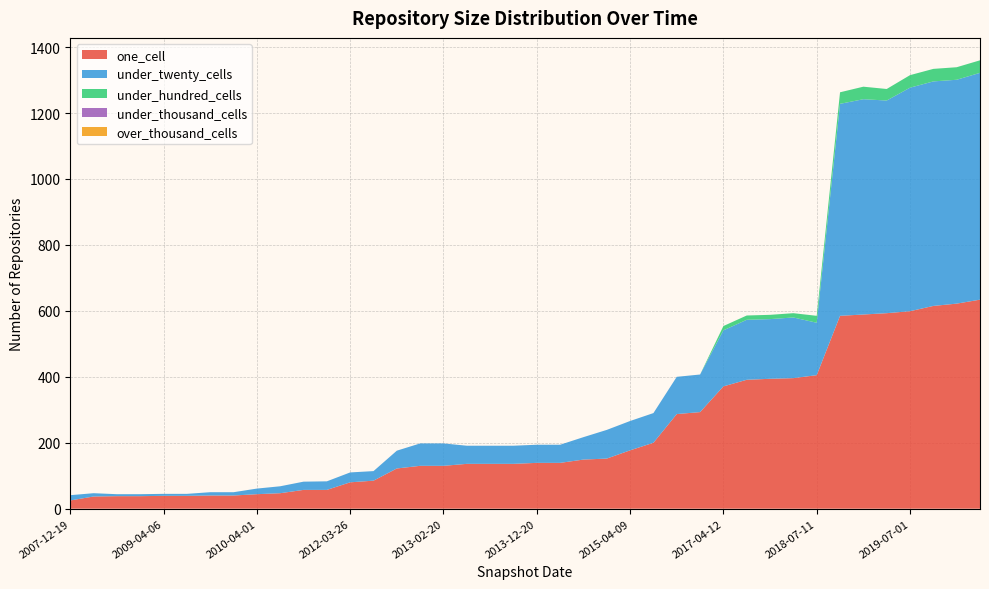

Reading left to right, transcribe all the data shown in this chart.

one_cell: 2007-12-19=25	2008-06-27=37	2008-10-10=38	2008-12-17=38	2009-04-06=39	2009-06-17=39	2009-09-25=40	2009-12-16=40	2010-04-01=44	2010-11-17=47	2011-02-21=57	2011-09-05=57	2012-03-26=80	2012-07-13=85	2012-10-31=122	2012-12-11=130	2013-02-20=130	2013-05-21=136	2013-07-09=136	2013-09-10=136	2013-12-20=139	2014-03-28=139	2014-09-08=149	2015-01-19=152	2015-04-09=177	2015-07-03=200	2015-10-01=287	2016-12-27=293	2017-04-12=371	2017-07-24=391	2017-10-12=394	2017-12-22=396	2018-07-11=405	2018-09-28=585	2019-01-01=589	2019-04-06=593	2019-07-01=599	2019-10-09=615	2020-01-01=622	2020-04-01=634
under_twenty_cells: 2007-12-19=16	2008-06-27=10	2008-10-10=6	2008-12-17=6	2009-04-06=6	2009-06-17=6	2009-09-25=10	2009-12-16=10	2010-04-01=17	2010-11-17=21	2011-02-21=25	2011-09-05=26	2012-03-26=30	2012-07-13=29	2012-10-31=54	2012-12-11=68	2013-02-20=68	2013-05-21=55	2013-07-09=55	2013-09-10=55	2013-12-20=55	2014-03-28=55	2014-09-08=68	2015-01-19=87	2015-04-09=89	2015-07-03=90	2015-10-01=113	2016-12-27=114	2017-04-12=170	2017-07-24=182	2017-10-12=181	2017-12-22=184	2018-07-11=159	2018-09-28=643	2019-01-01=653	2019-04-06=645	2019-07-01=678	2019-10-09=681	2020-01-01=679	2020-04-01=688
under_hundred_cells: 2007-12-19=0	2008-06-27=0	2008-10-10=0	2008-12-17=0	2009-04-06=0	2009-06-17=0	2009-09-25=0	2009-12-16=0	2010-04-01=0	2010-11-17=0	2011-02-21=0	2011-09-05=0	2012-03-26=0	2012-07-13=0	2012-10-31=0	2012-12-11=0	2013-02-20=0	2013-05-21=0	2013-07-09=0	2013-09-10=0	2013-12-20=0	2014-03-28=0	2014-09-08=0	2015-01-19=0	2015-04-09=0	2015-07-03=0	2015-10-01=0	2016-12-27=0	2017-04-12=13	2017-07-24=13	2017-10-12=13	2017-12-22=13	2018-07-11=21	2018-09-28=35	2019-01-01=38	2019-04-06=35	2019-07-01=38	2019-10-09=38	2020-01-01=38	2020-04-01=38
under_thousand_cells: 2007-12-19=0	2008-06-27=0	2008-10-10=0	2008-12-17=0	2009-04-06=0	2009-06-17=0	2009-09-25=0	2009-12-16=0	2010-04-01=0	2010-11-17=0	2011-02-21=0	2011-09-05=0	2012-03-26=0	2012-07-13=0	2012-10-31=0	2012-12-11=0	2013-02-20=0	2013-05-21=0	2013-07-09=0	2013-09-10=0	2013-12-20=0	2014-03-28=0	2014-09-08=0	2015-01-19=0	2015-04-09=0	2015-07-03=0	2015-10-01=0	2016-12-27=0	2017-04-12=0	2017-07-24=0	2017-10-12=0	2017-12-22=0	2018-07-11=0	2018-09-28=0	2019-01-01=0	2019-04-06=0	2019-07-01=0	2019-10-09=0	2020-01-01=0	2020-04-01=0
over_thousand_cells: 2007-12-19=0	2008-06-27=0	2008-10-10=0	2008-12-17=0	2009-04-06=0	2009-06-17=0	2009-09-25=0	2009-12-16=0	2010-04-01=0	2010-11-17=0	2011-02-21=0	2011-09-05=0	2012-03-26=0	2012-07-13=0	2012-10-31=0	2012-12-11=0	2013-02-20=0	2013-05-21=0	2013-07-09=0	2013-09-10=0	2013-12-20=0	2014-03-28=0	2014-09-08=0	2015-01-19=0	2015-04-09=0	2015-07-03=0	2015-10-01=0	2016-12-27=0	2017-04-12=0	2017-07-24=0	2017-10-12=0	2017-12-22=0	2018-07-11=0	2018-09-28=0	2019-01-01=0	2019-04-06=0	2019-07-01=0	2019-10-09=0	2020-01-01=0	2020-04-01=0